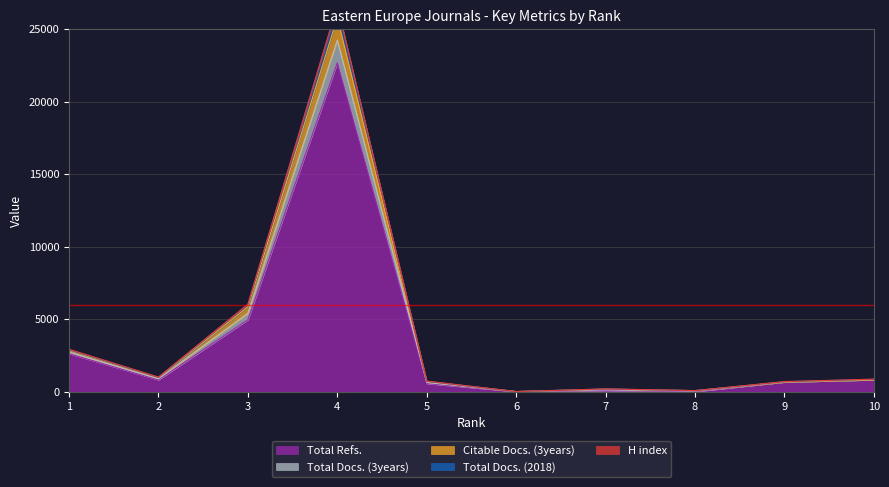

At how many categories does at least one series exceed 15533?

1